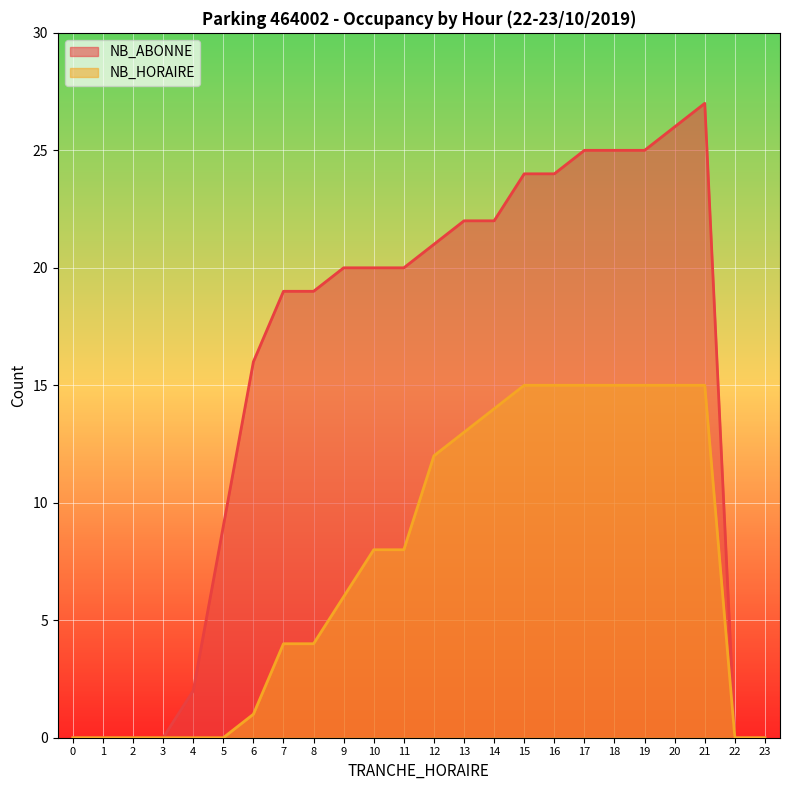

Reading left to right, transcribe all the data shown in this chart.

NB_ABONNE: 0=0	1=0	2=0	3=0	4=2	5=9	6=16	7=19	8=19	9=20	10=20	11=20	12=21	13=22	14=22	15=24	16=24	17=25	18=25	19=25	20=26	21=27	22=0	23=0
NB_HORAIRE: 0=0	1=0	2=0	3=0	4=0	5=0	6=1	7=4	8=4	9=6	10=8	11=8	12=12	13=13	14=14	15=15	16=15	17=15	18=15	19=15	20=15	21=15	22=0	23=0